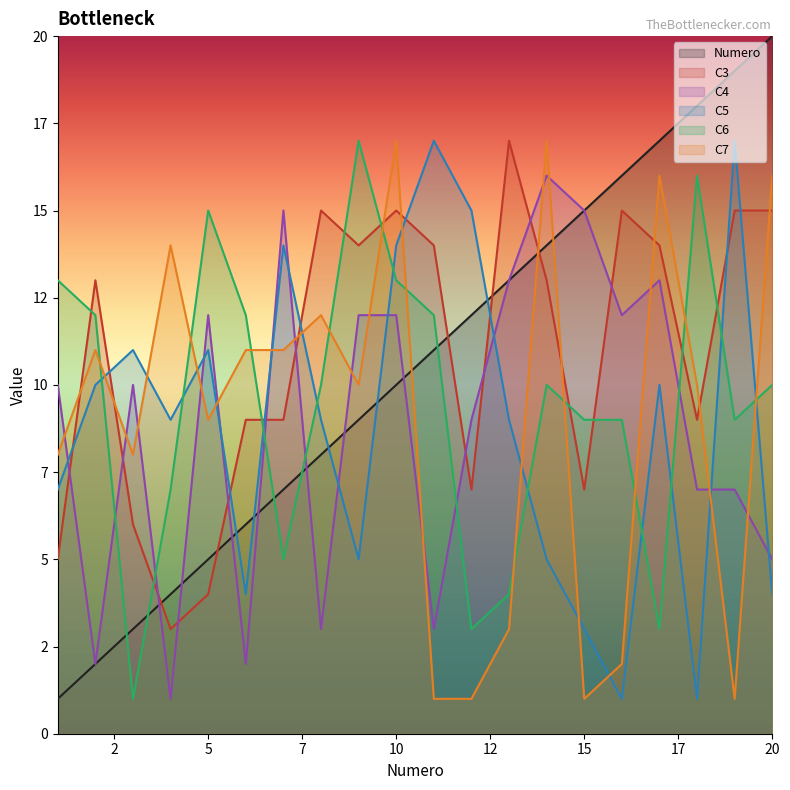

What is the sum of the C3 values at 14 and 3?

19